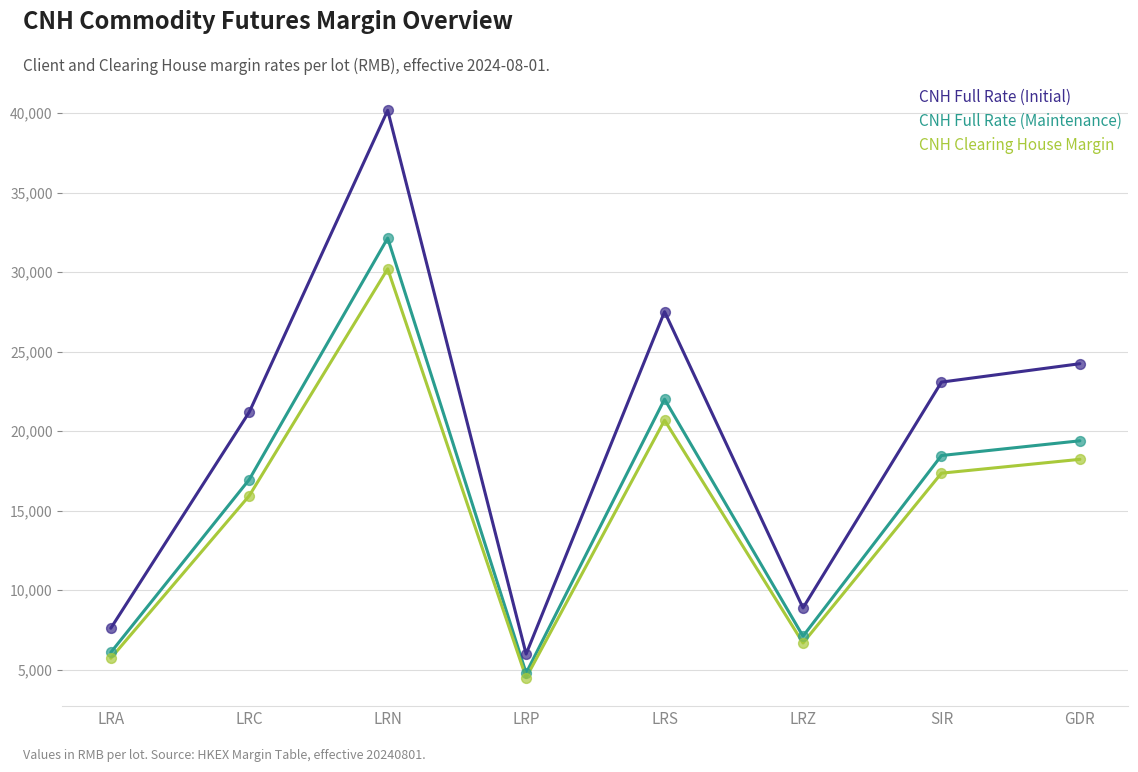

At how many categories does at least one series exceed 9824?

5